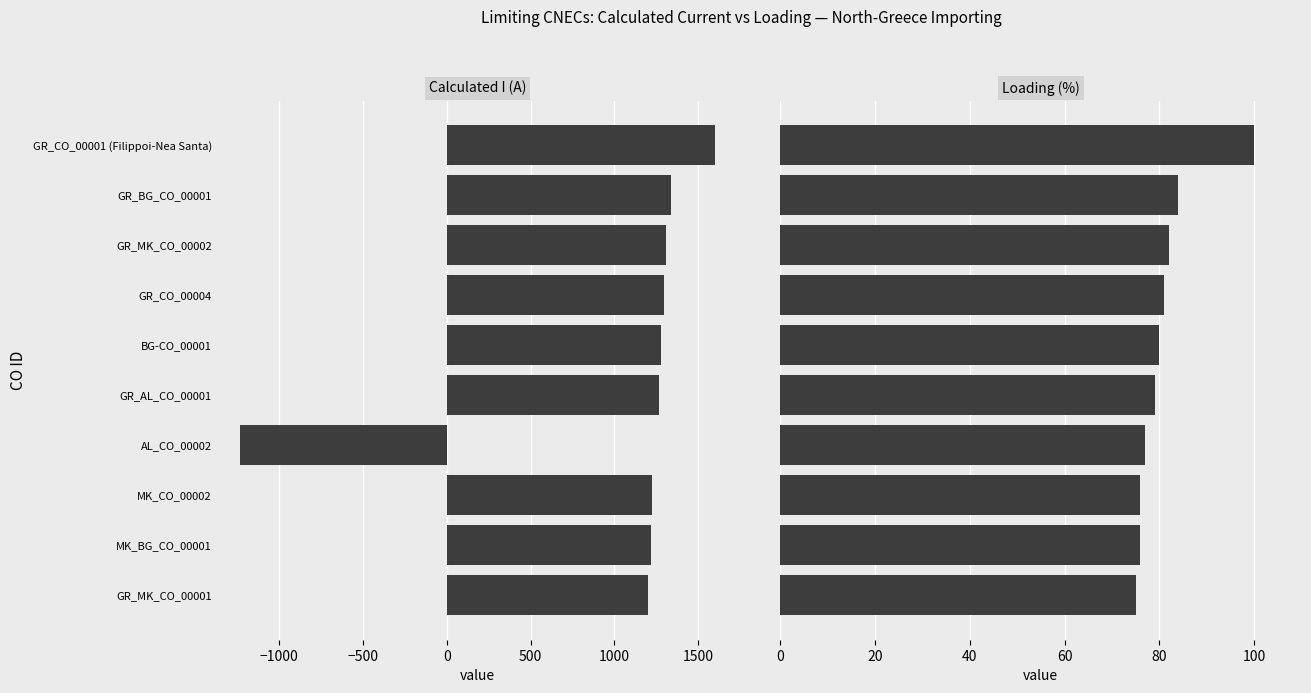

Reading right to left, list all the values displayed in this chart.

Calculated I (A): 1202	1219	1222	-1230	1265	1277	1295	1307	1337	1597
Loading (%): 75	76	76	77	79	80	81	82	84	100